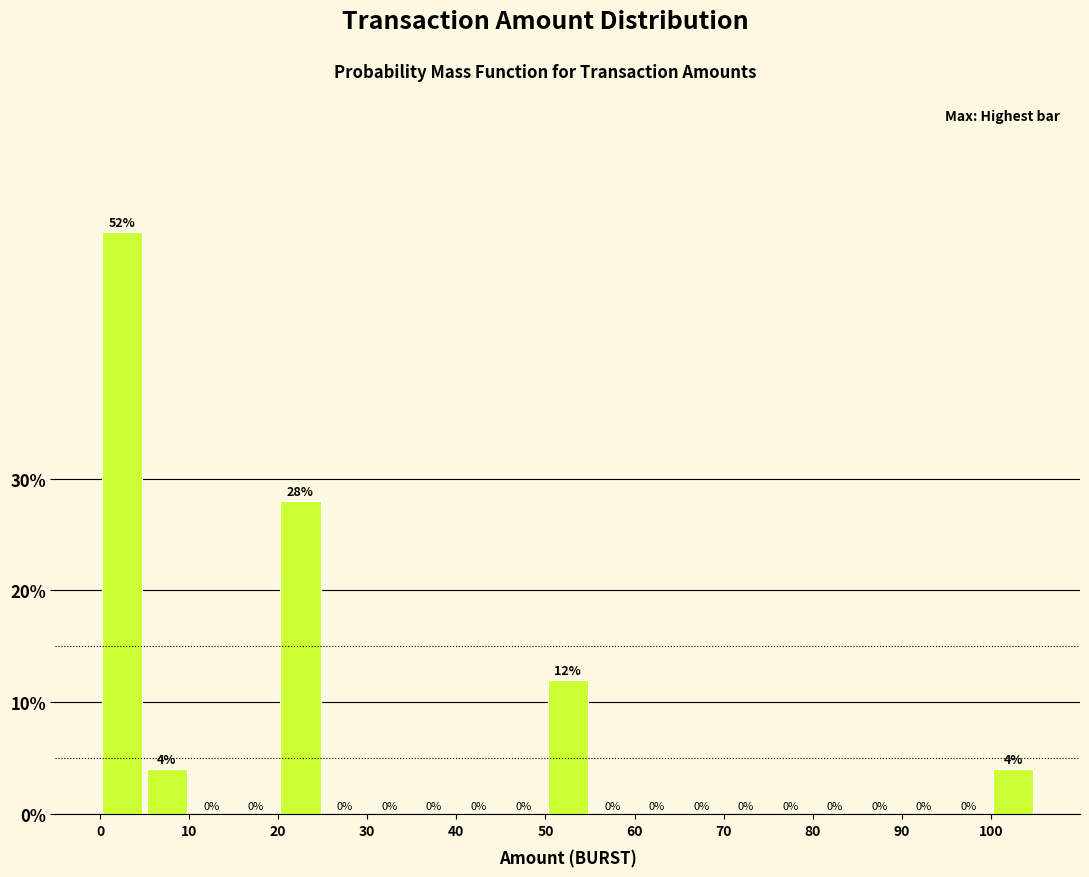

Which range on the x-axis has the tallest bar?

0 to 5